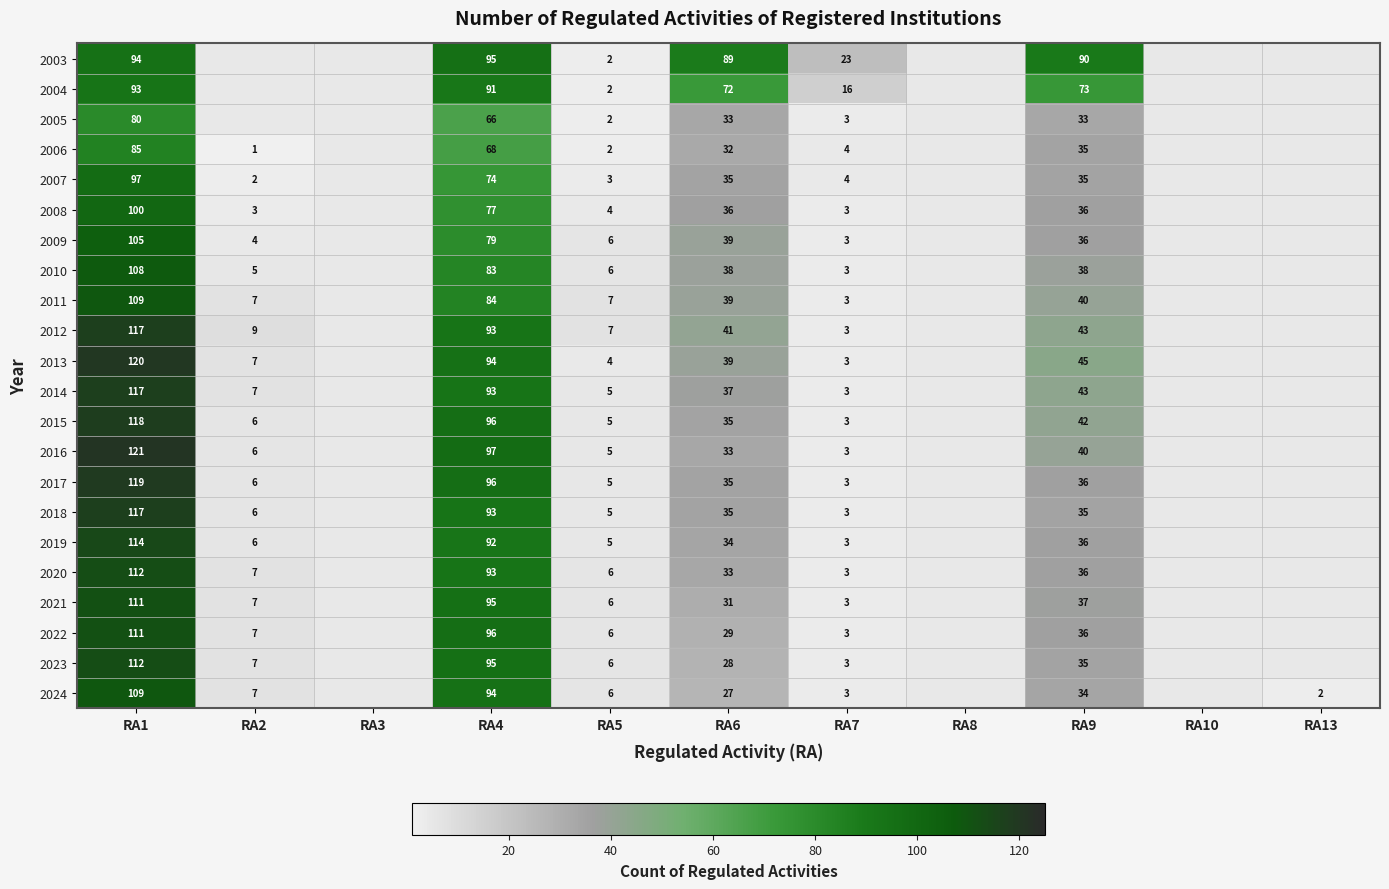

True or false: 2017 has a value of 1 at RA7.

False